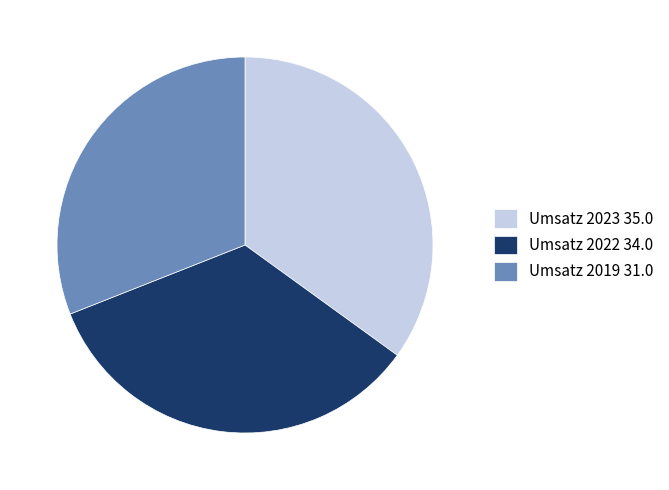

The Umsatz 2023 35.0 slice represents 35% of the pie. True or false?

True